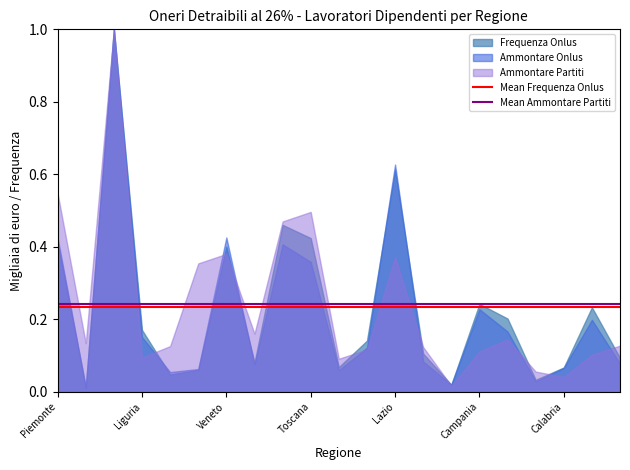

What position from the left is Piemonte?

1